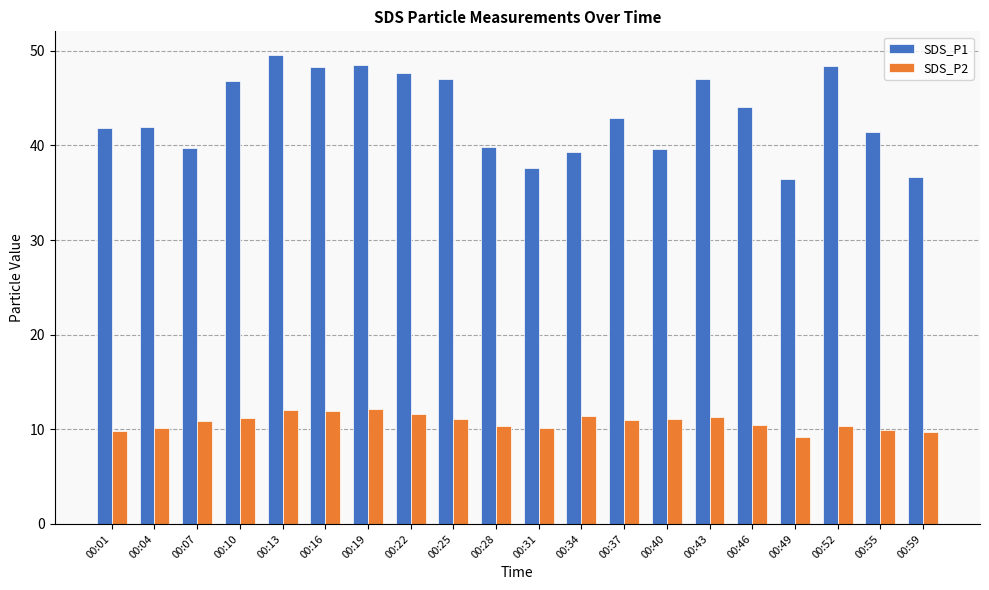

What is the spread (max minus min) of values at 00:16?

36.4